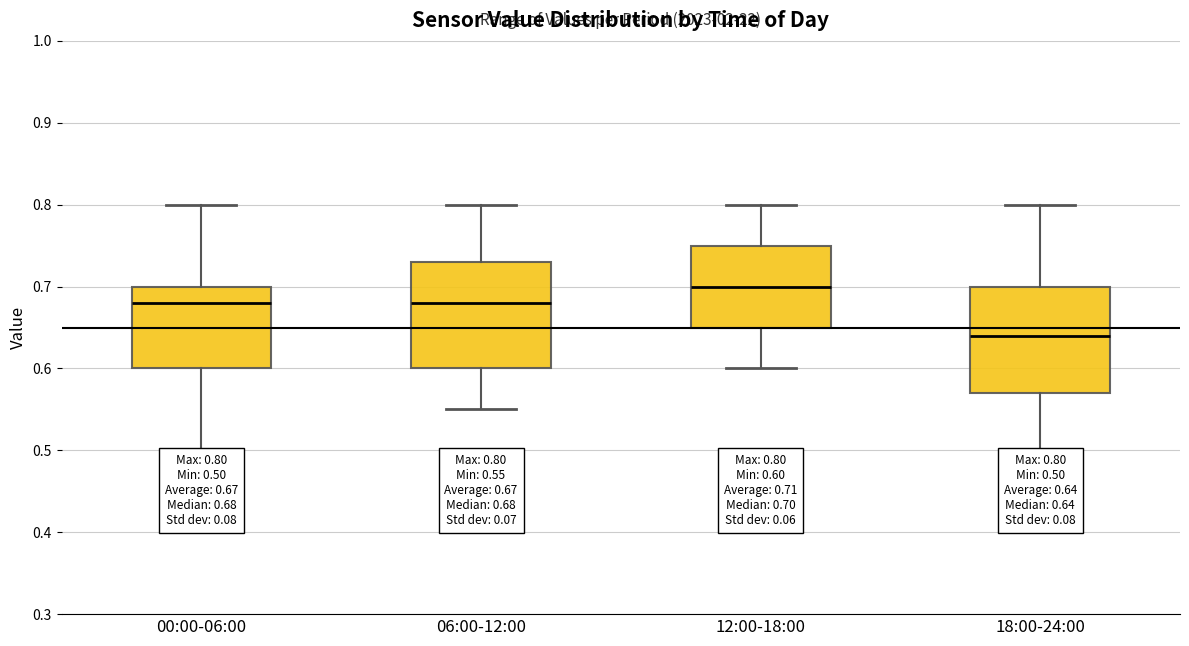

Which box has the highest median line?

12:00-18:00